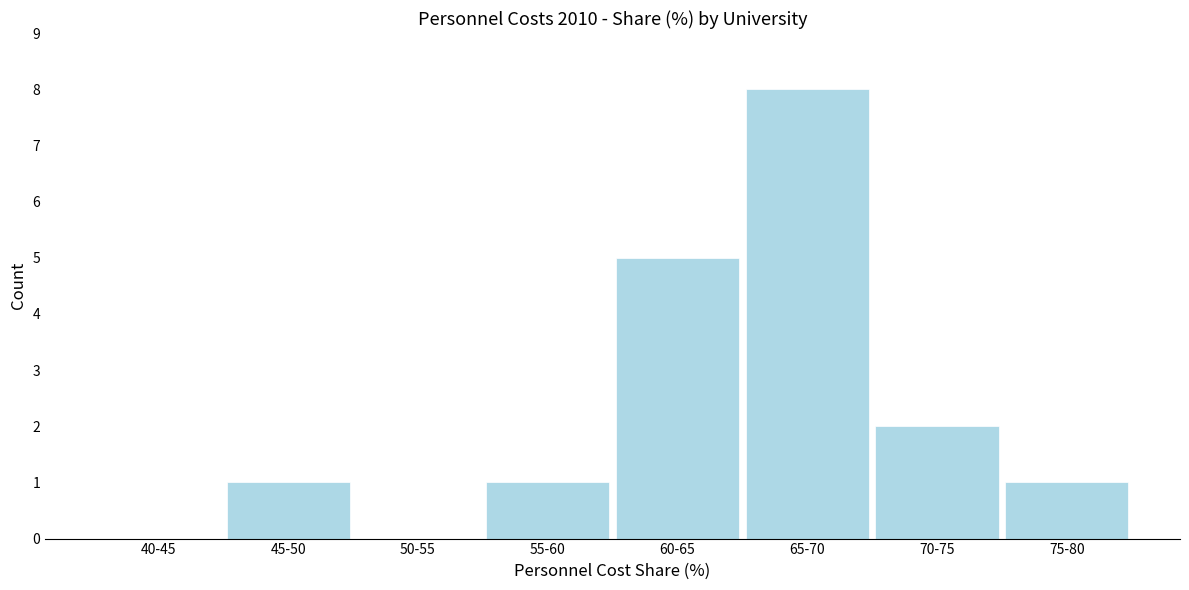

Reading right to left, extract all data points from this chart.

75-80=1	70-75=2	65-70=8	60-65=5	55-60=1	50-55=0	45-50=1	40-45=0